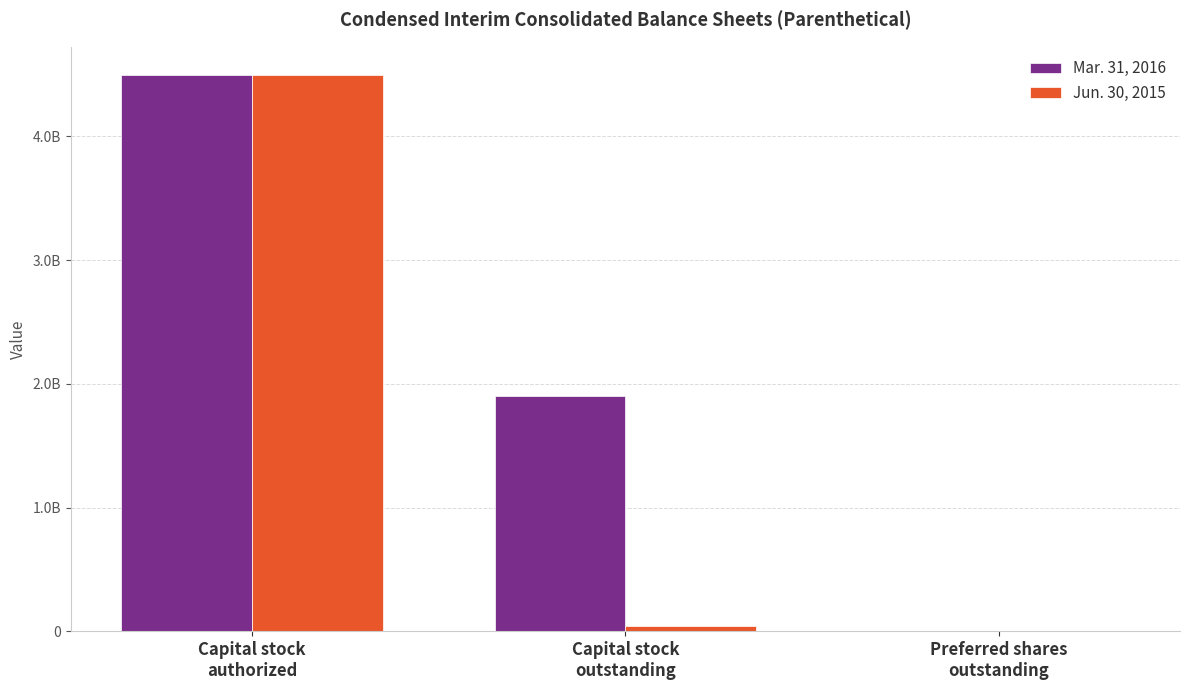

At which category is the sum across all series the highest?

Capital stock
authorized